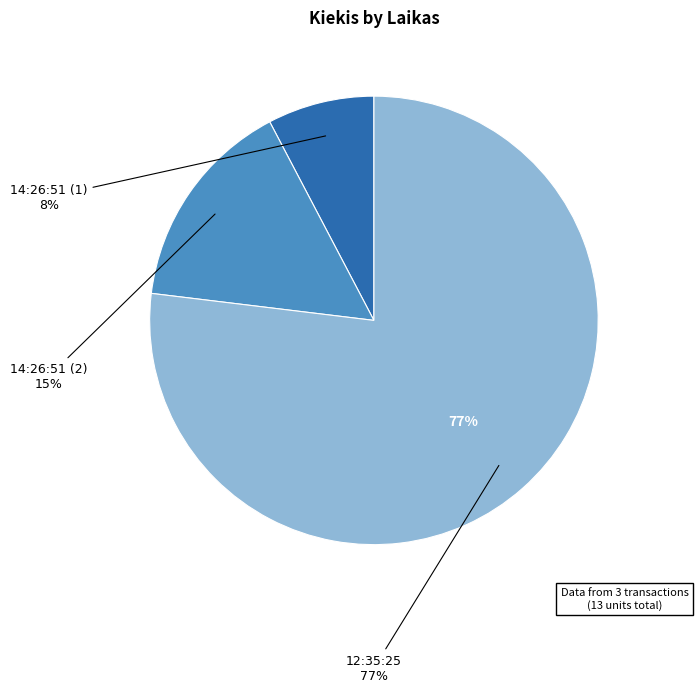

To the nearest percent, what portion does 14:26:51 (1) represent?

8%